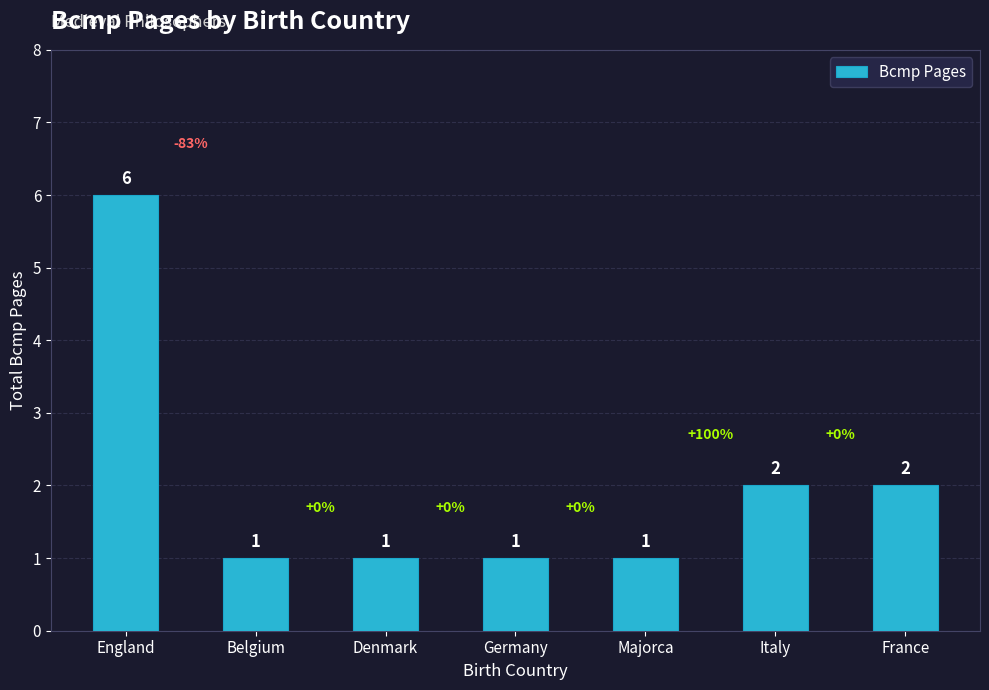

How many bars are there in total?

7